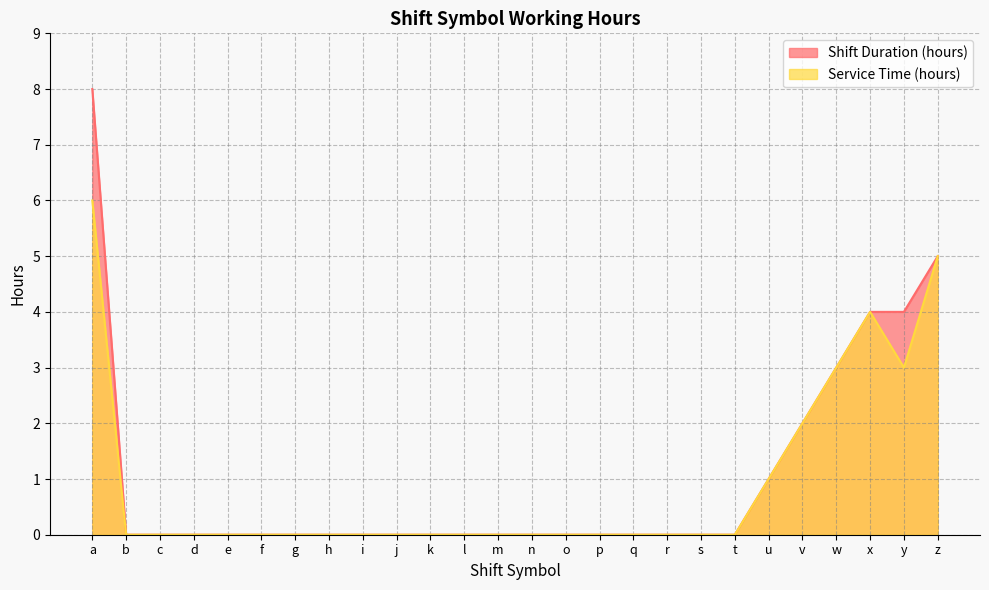

Rank the series at r from highest to lowest value.

Shift Duration (hours), Service Time (hours)